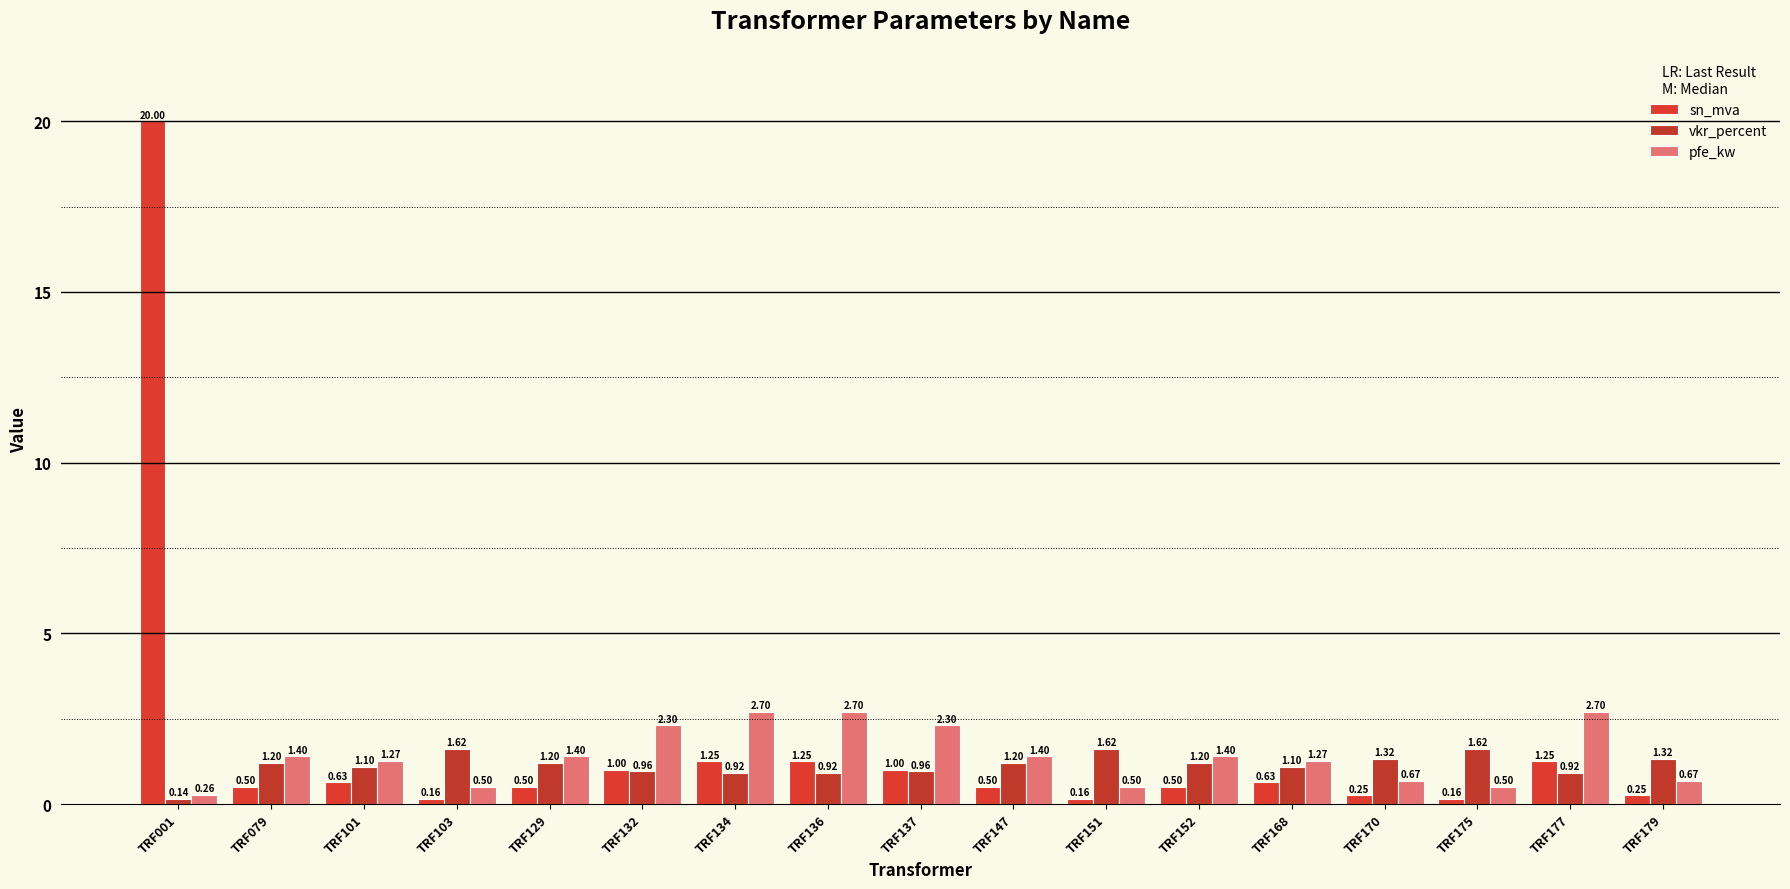

Which label corresponds to the largest value in the chart?

TRF001